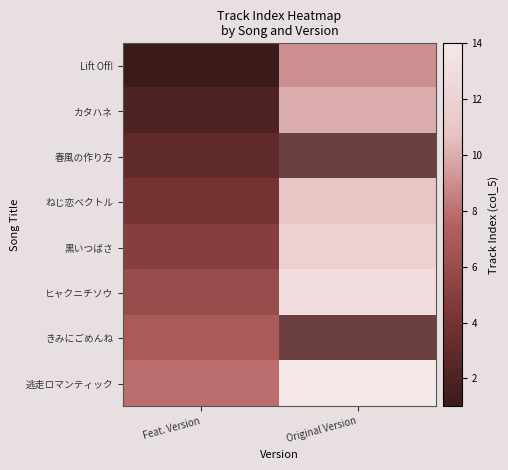

What is the difference between the highest and lowest values at Feat. Version?

7.0